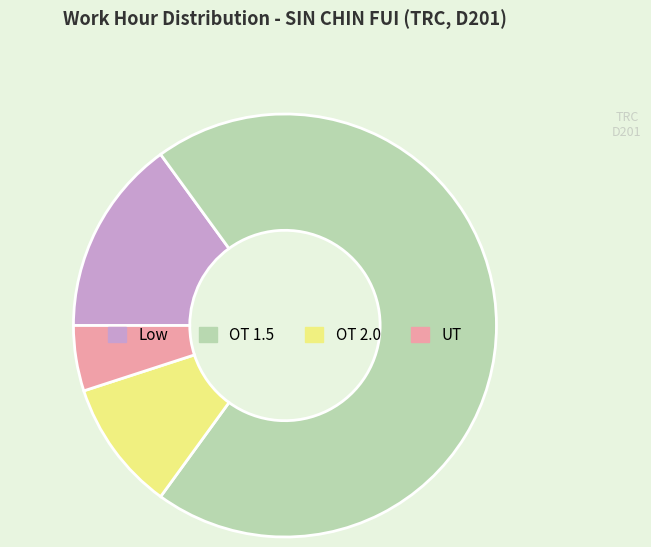

Does OT 1.5 represent more than half of the total?

Yes